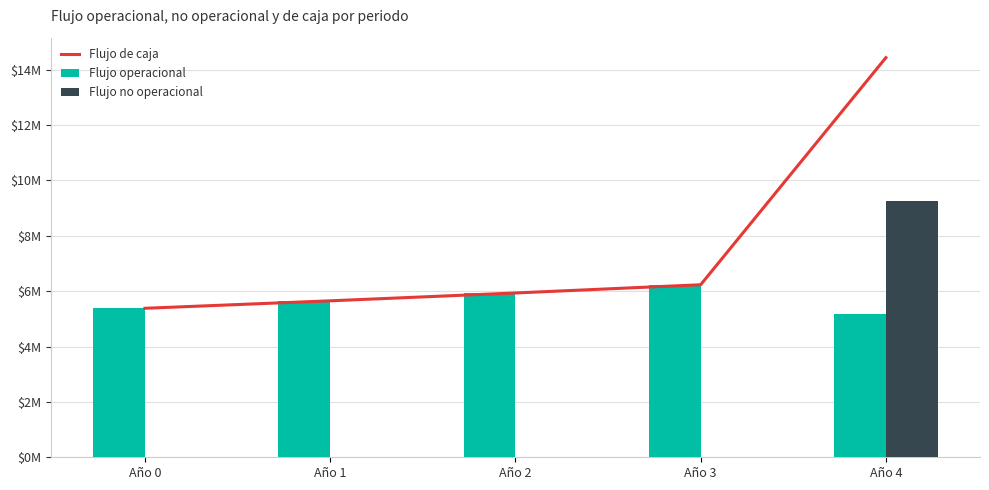

Reading right to left, transcribe all the data shown in this chart.

Flujo de caja: 14433656.2	6231386.9	5933987.5	5650750.0	5381000.0
Flujo operacional: 5183656.2	6231386.9	5933987.5	5650750.0	5381000.0
Flujo no operacional: 9250000.0	0.0	0.0	0.0	0.0